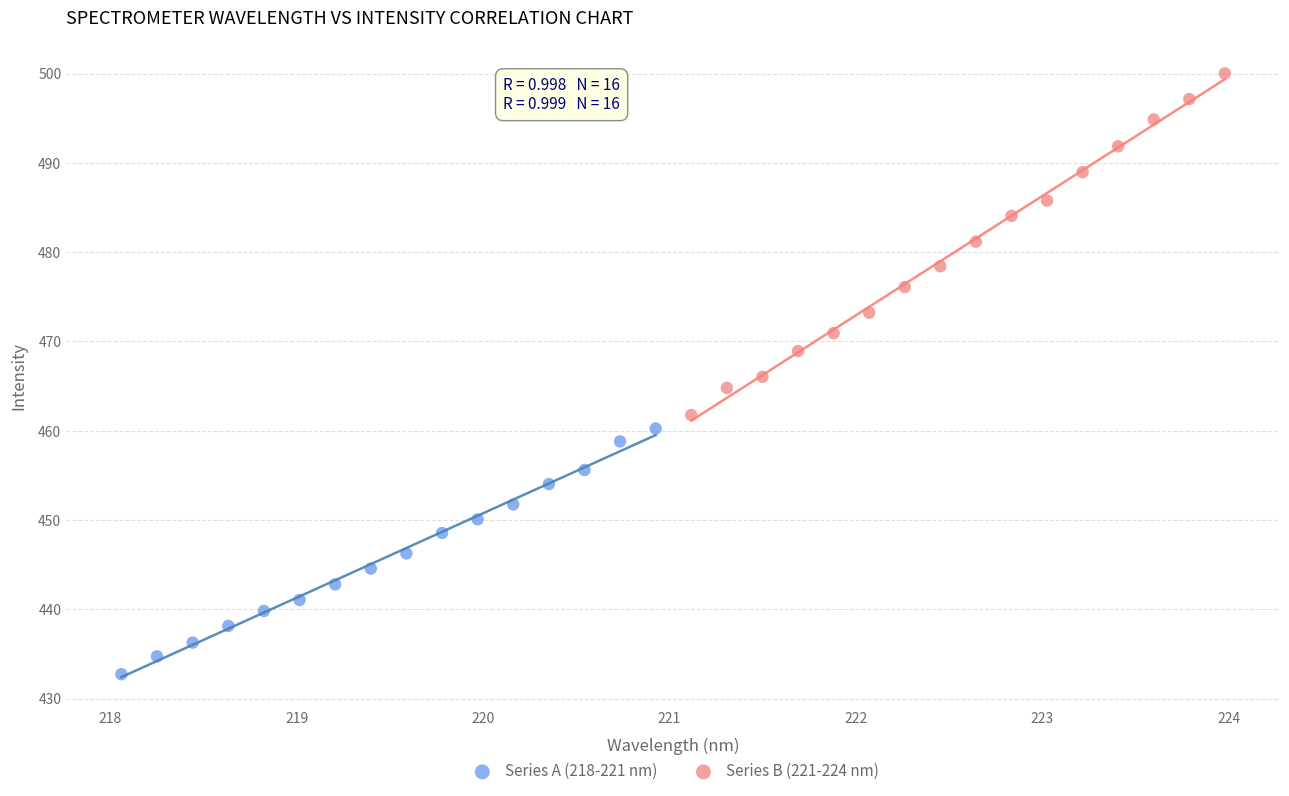

What are all the series names shown in the legend?

Series A (218-221 nm), Series B (221-224 nm)